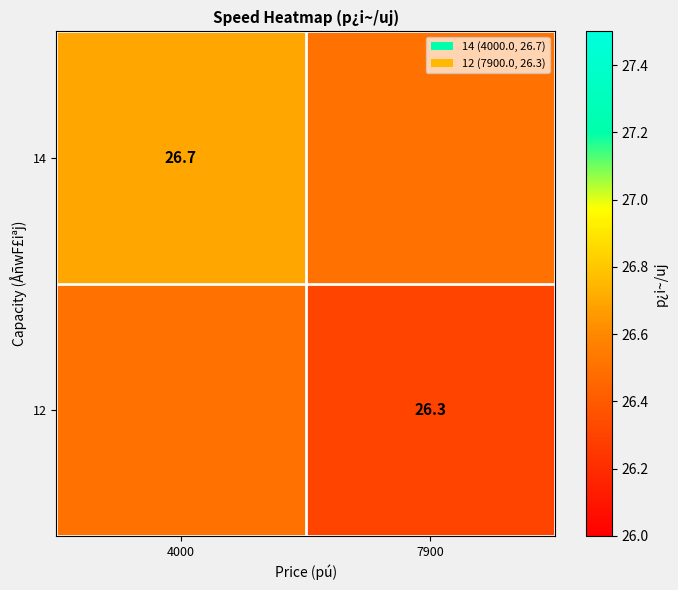

Is it true that 12 equals 6.4 at 7900?

False